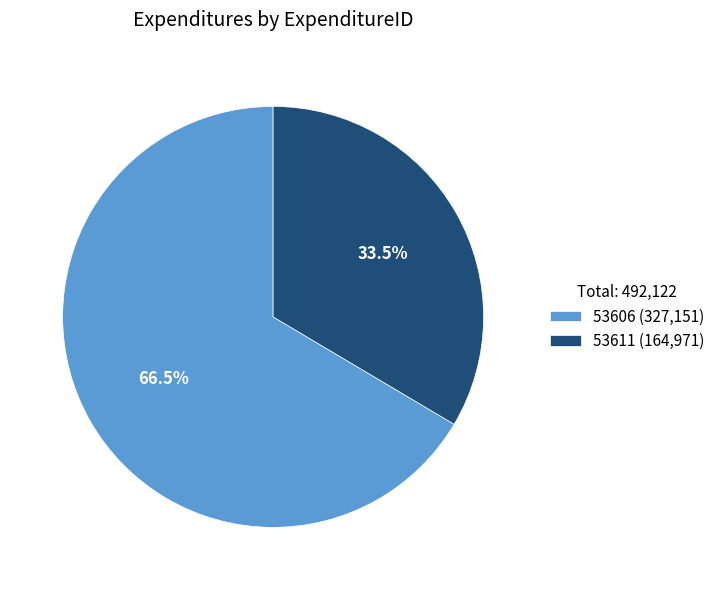

To the nearest percent, what is the difference between the largest and smallest slice percentages?

33%